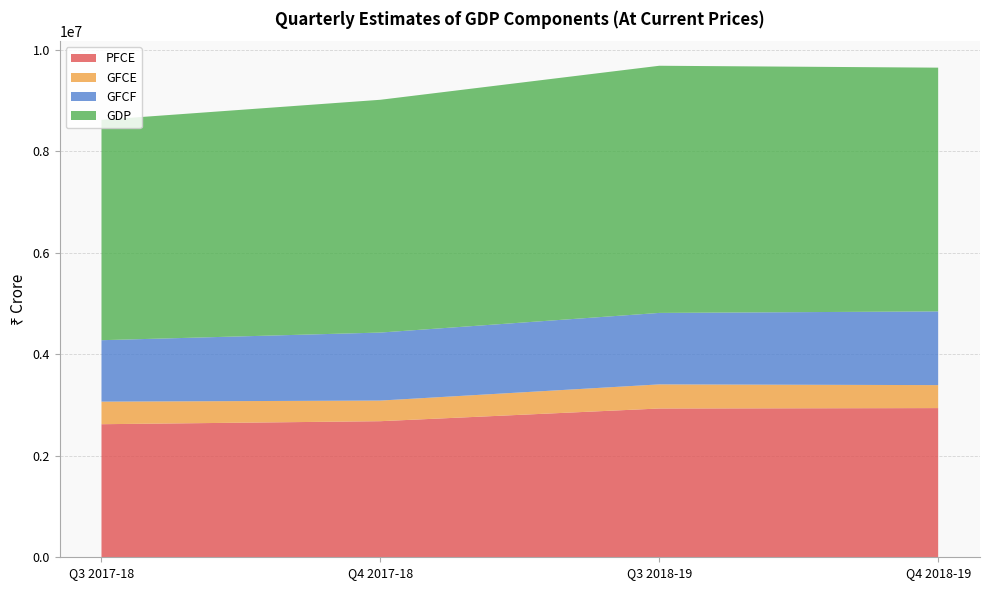

Reading left to right, extract all data points from this chart.

PFCE: Q3 2017-18=2620784	Q4 2017-18=2680205	Q3 2018-19=2930141	Q4 2018-19=2938244
GFCE: Q3 2017-18=444759	Q4 2017-18=406258	Q3 2018-19=474963	Q4 2018-19=452617
GFCF: Q3 2017-18=1209889	Q4 2017-18=1339453	Q3 2018-19=1407638	Q4 2018-19=1451807
GDP: Q3 2017-18=4339194	Q4 2017-18=4584686	Q3 2018-19=4867698	Q4 2018-19=4800489